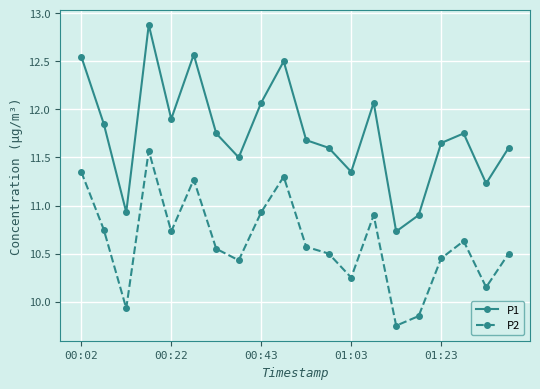

What is the maximum value shown in the chart?

12.9